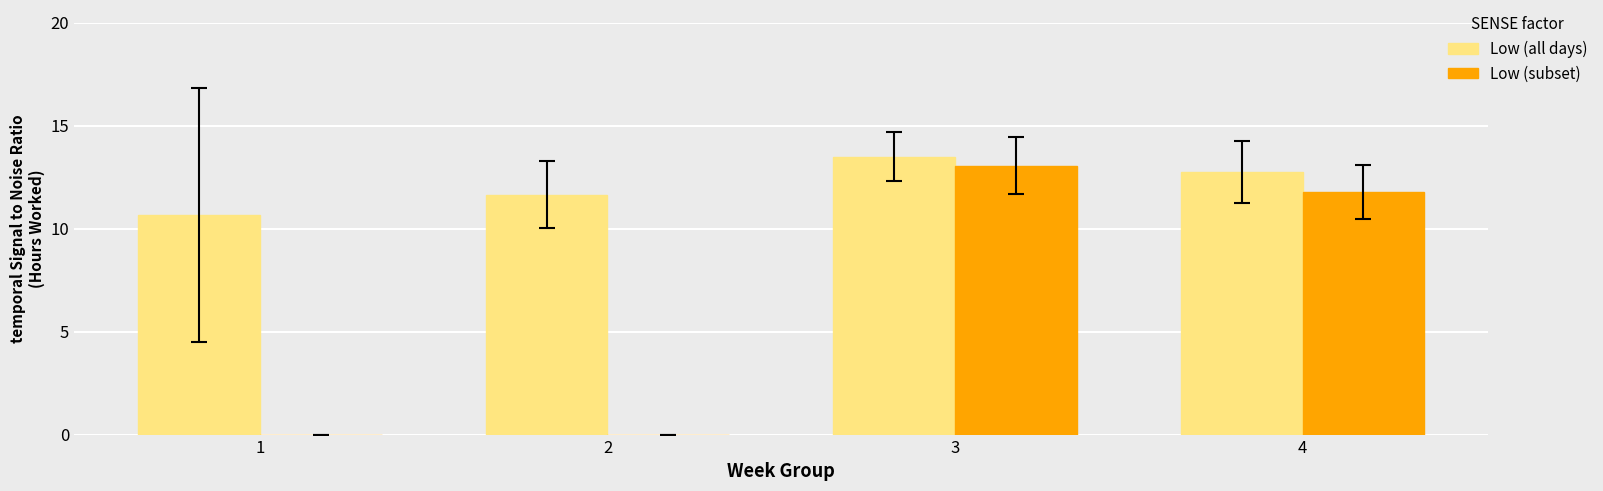

What is the sum of the Low (all days) values at 3 and 1?

24.2